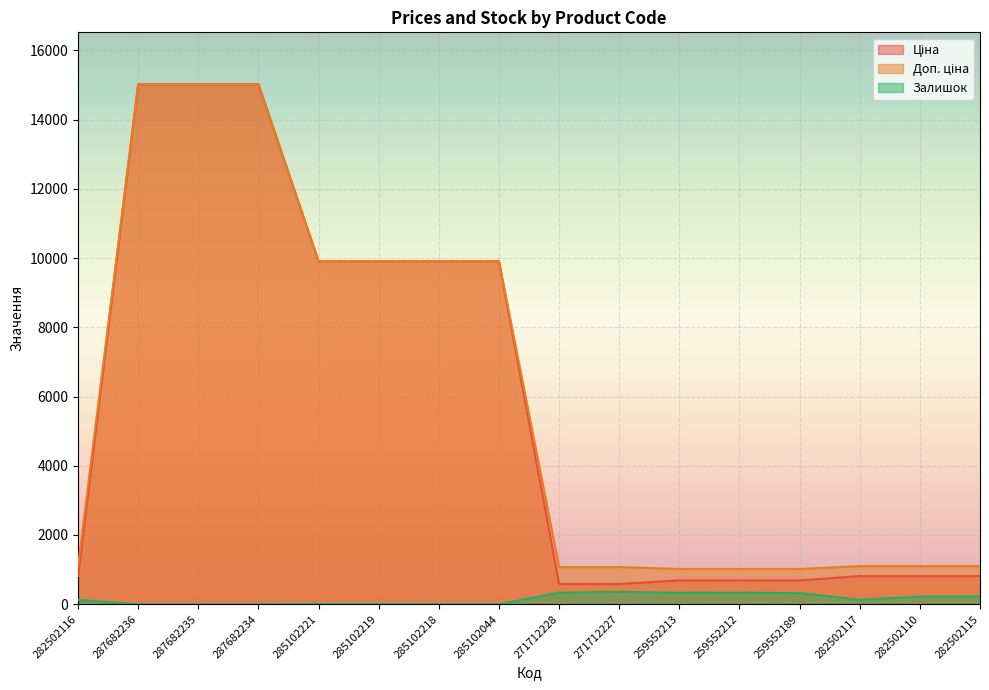

Where is Ціна nearest to the value 7802?

285102221